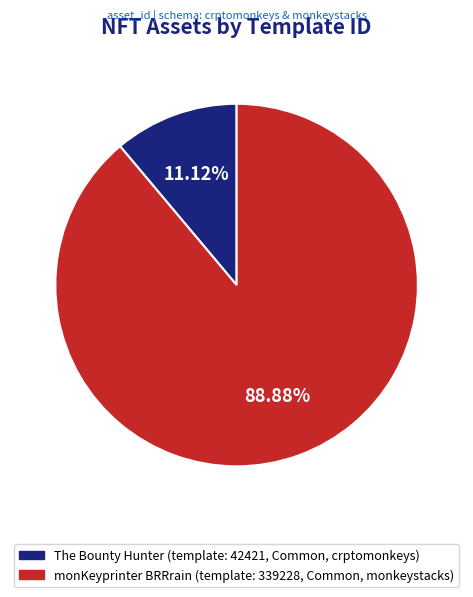

Combined, do monKeyprinter BRRrain (template: 339228, Common, monkeystacks) and The Bounty Hunter (template: 42421, Common, crptomonkeys) account for over 50%?

Yes